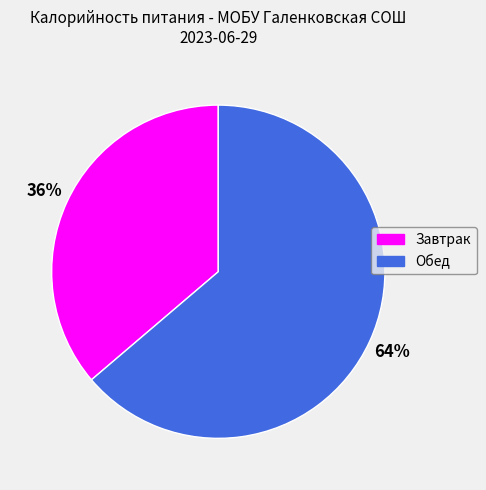

To the nearest percent, what percentage of the pie is Обед?

64%